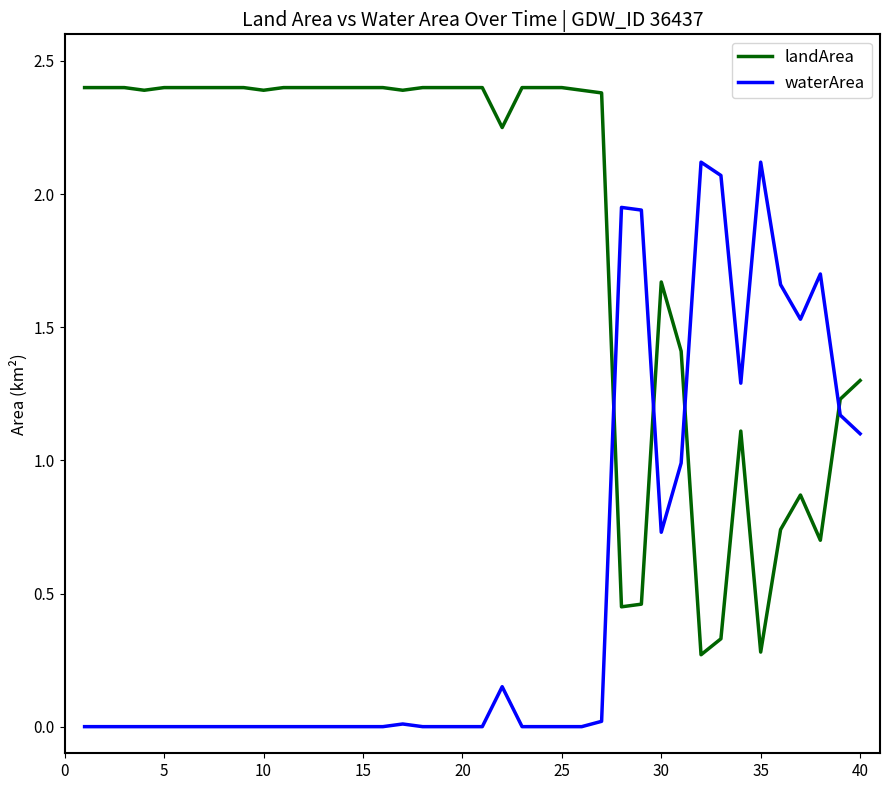

What is the maximum value shown in the chart?

2.4